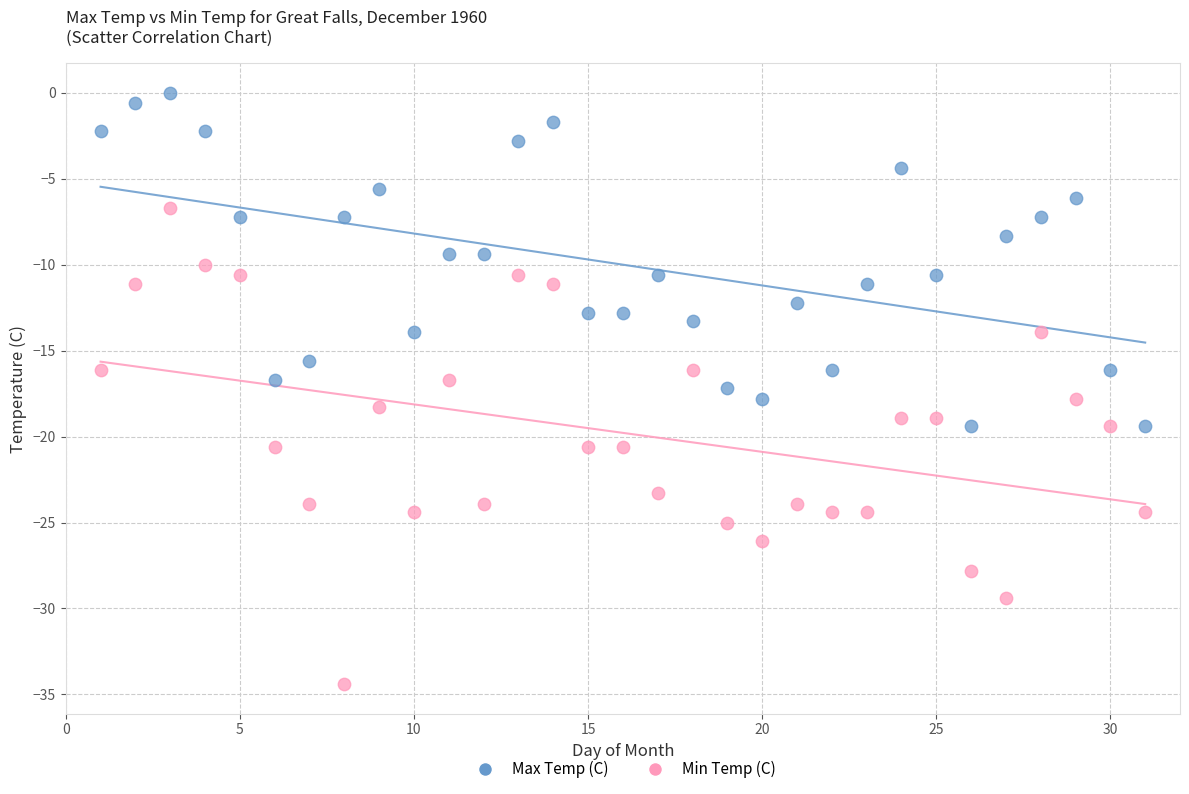

Across all data points, what is the range of X values (max minus min)?

30.0